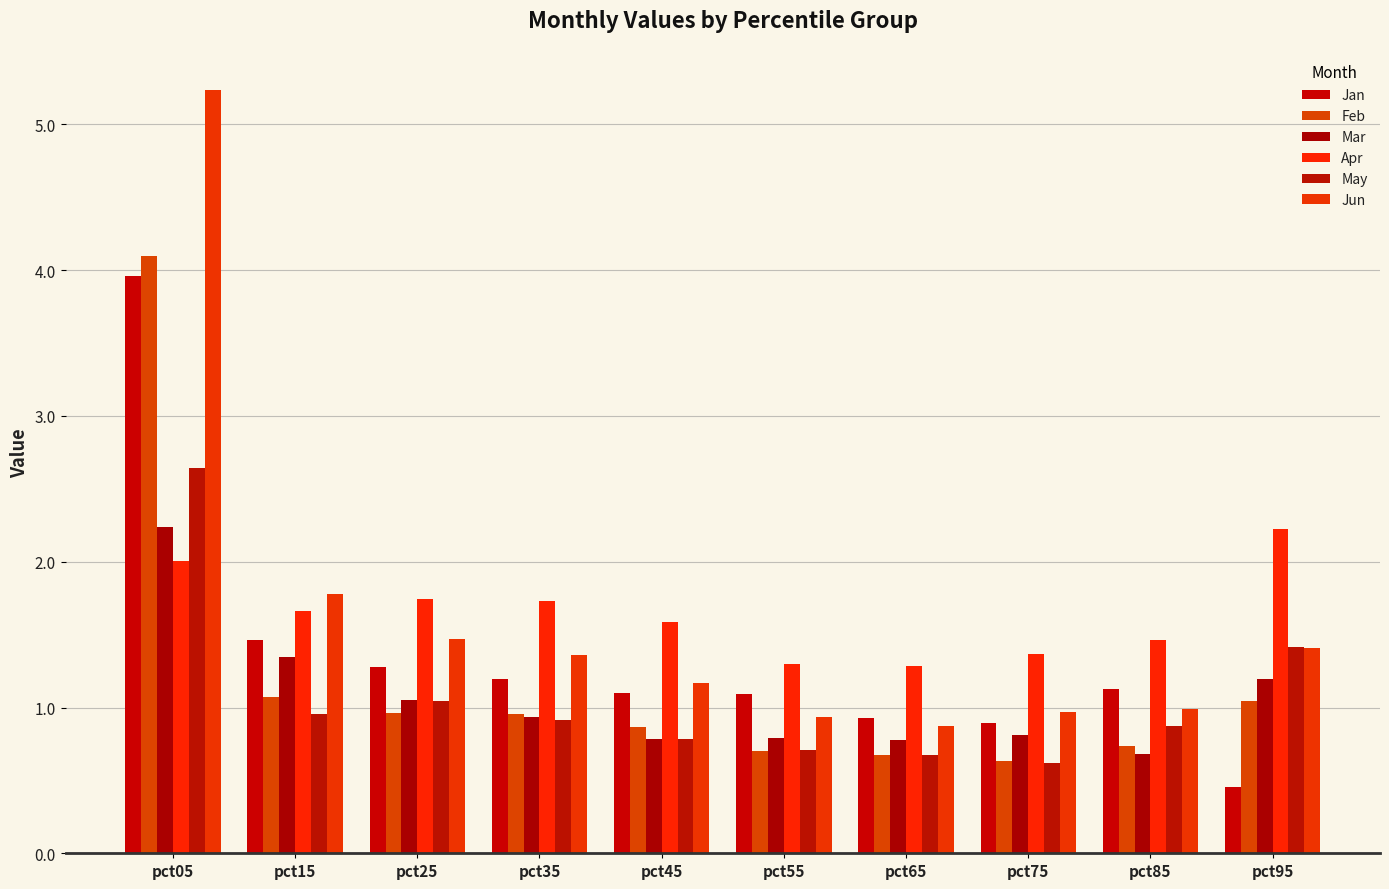

Which series has the largest range (max minus min)?

Jun